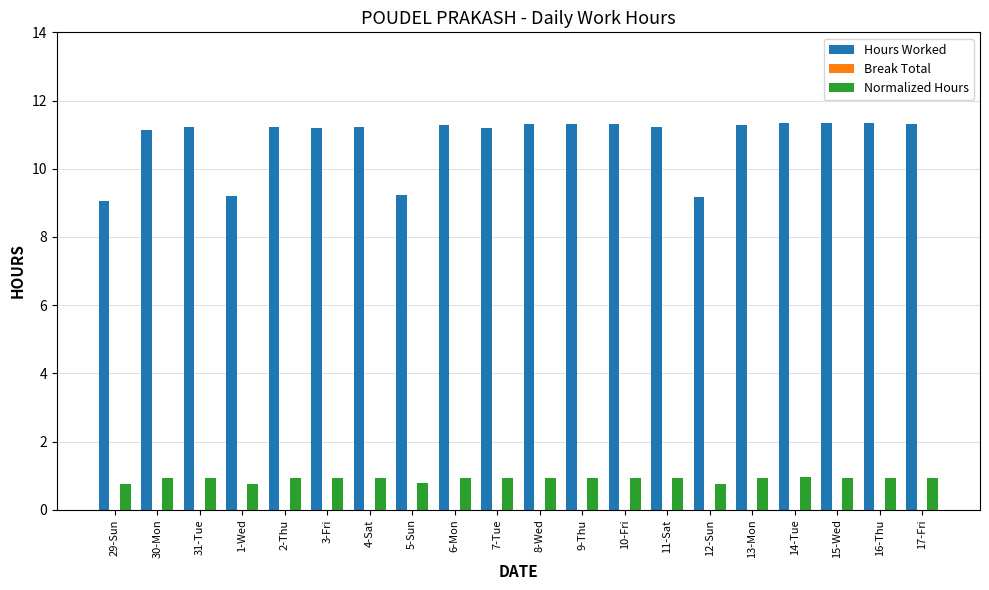

How many data points in Hours Worked are above 11?

16